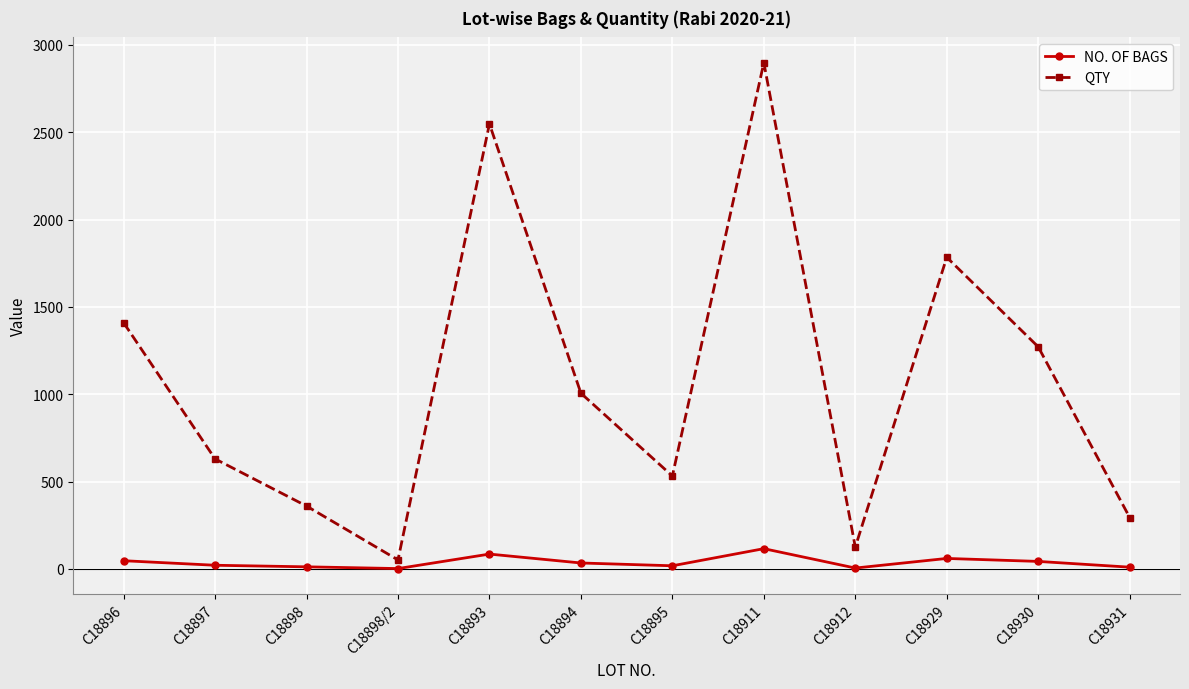

Read the NO. OF BAGS value at C18895.

18.0